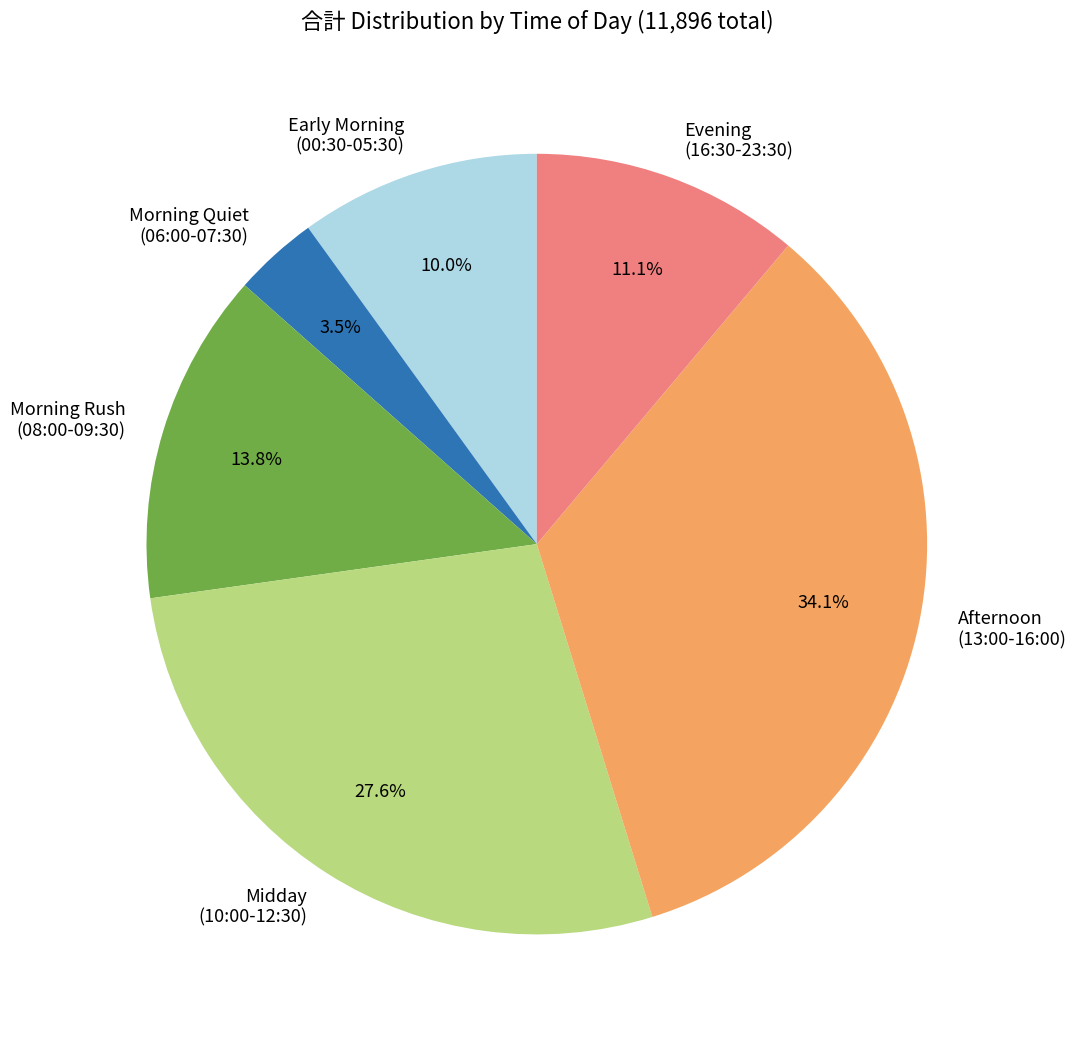

Which has a higher value, Afternoon (13:00-16:00) or Evening (16:30-23:30)?

Afternoon (13:00-16:00)